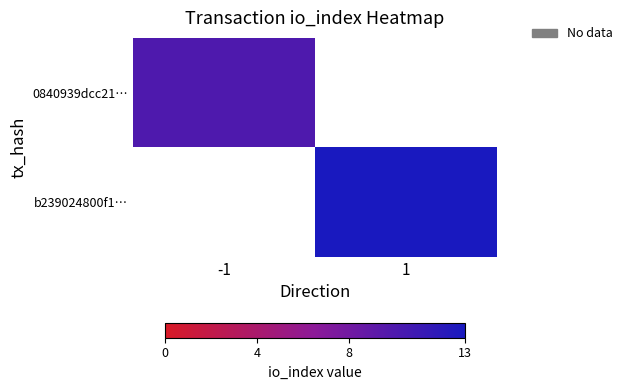

Rank the series by their maximum value, from lowest to highest.

0840939dcc21…, b239024800f1…